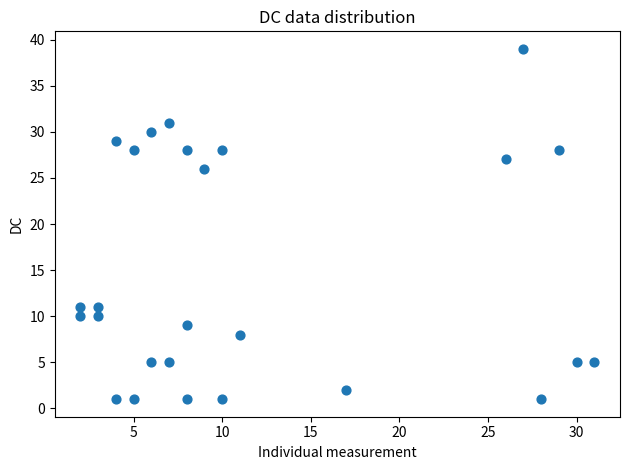

What Y value in the scatter plot is closest to 20?

26